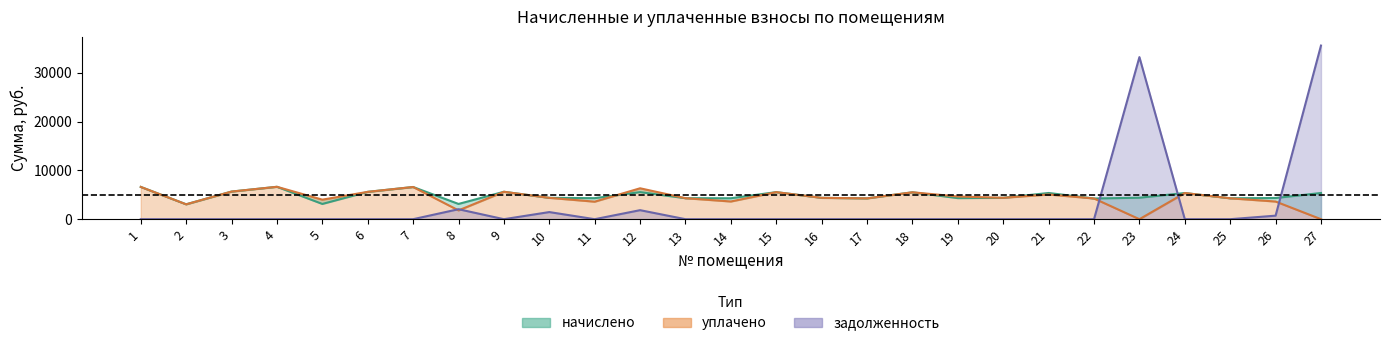

What are all the series names shown in the legend?

начислено, уплачено, задолженность